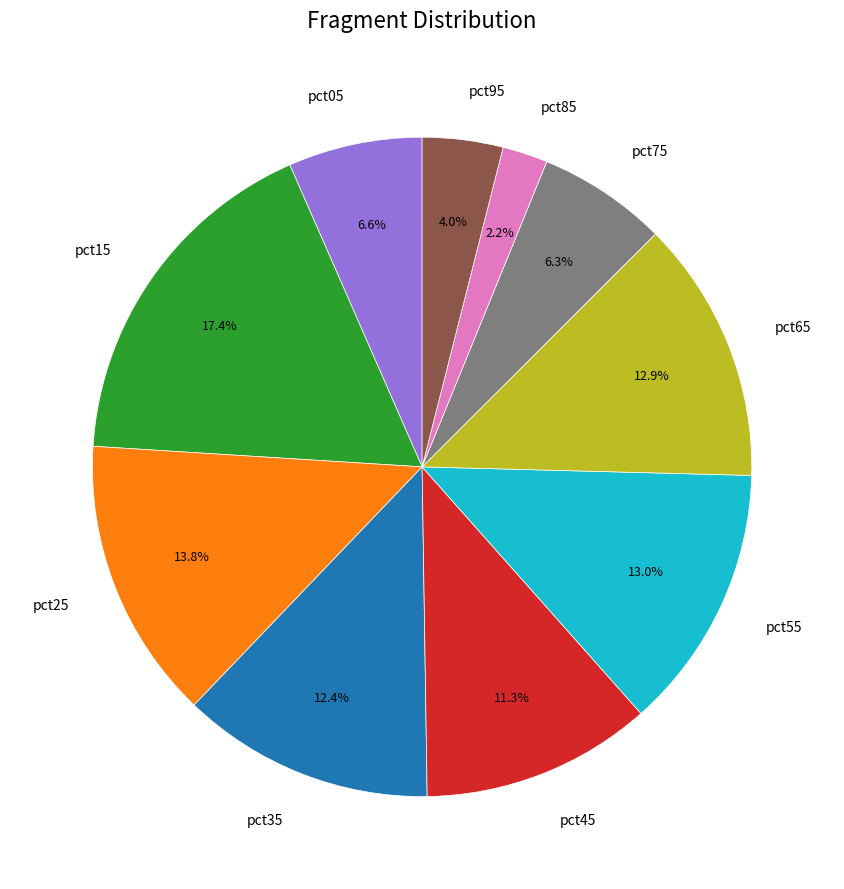

How many segments does this pie chart have?

10